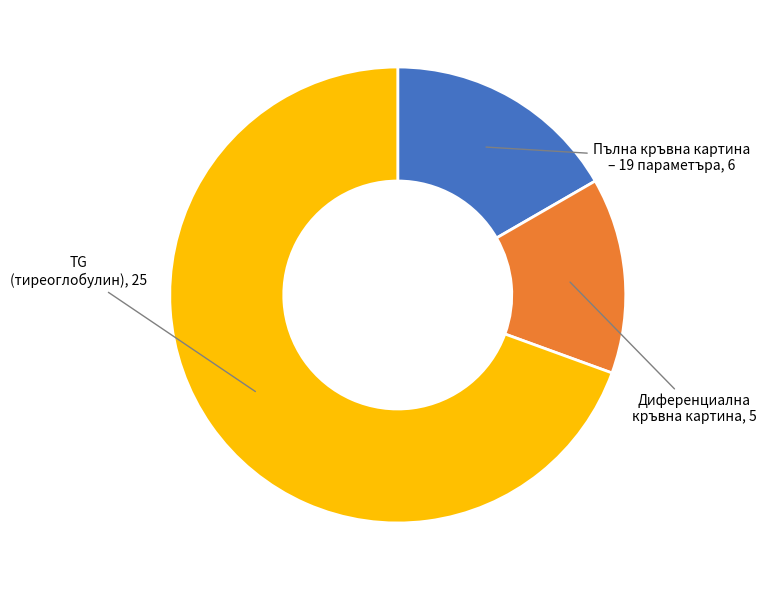

Is there a majority slice in this chart?

Yes